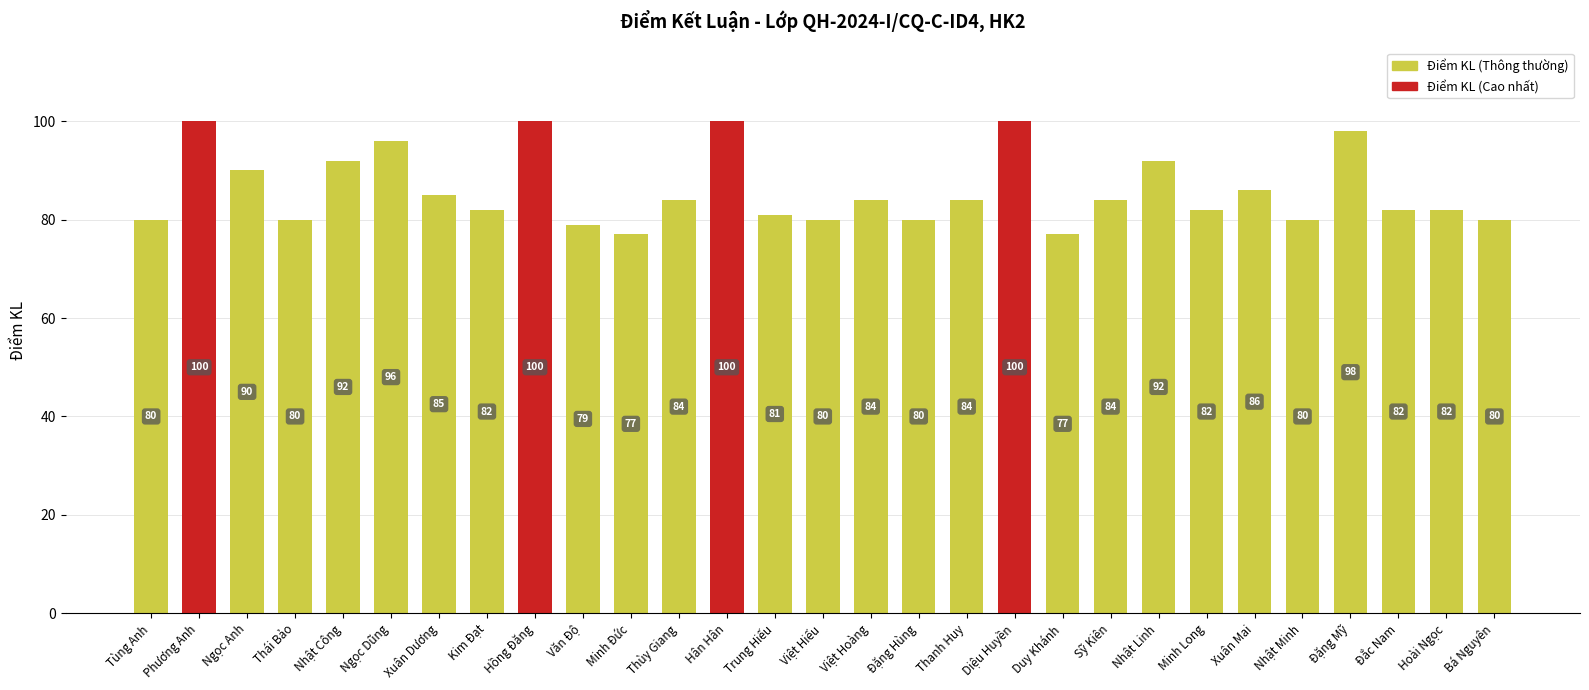

True or false: the data shows 84 at Thùy Giang.

True